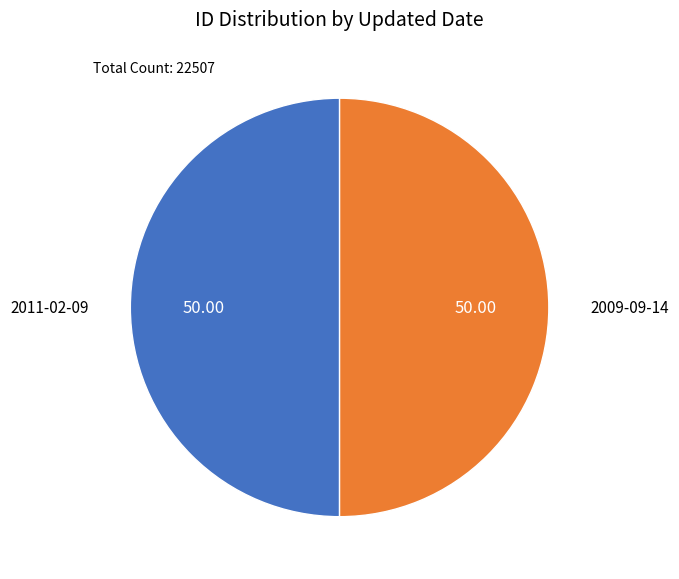

Which category has the biggest portion of the pie?

2009-09-14